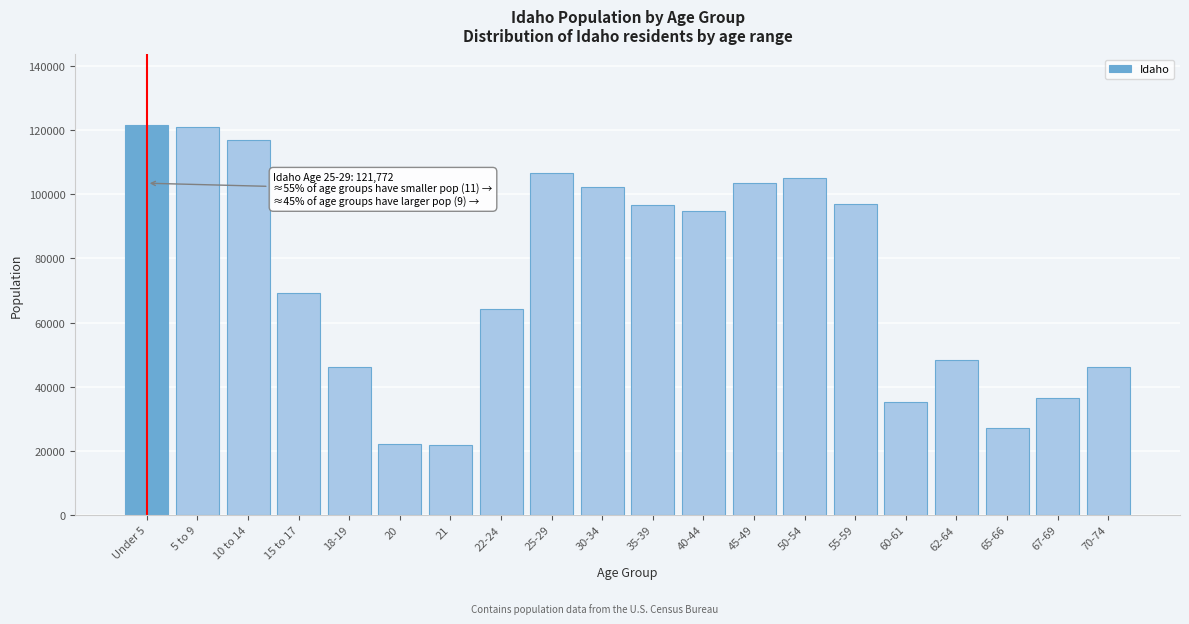

Between 45-49 and 10 to 14, which is larger?

10 to 14